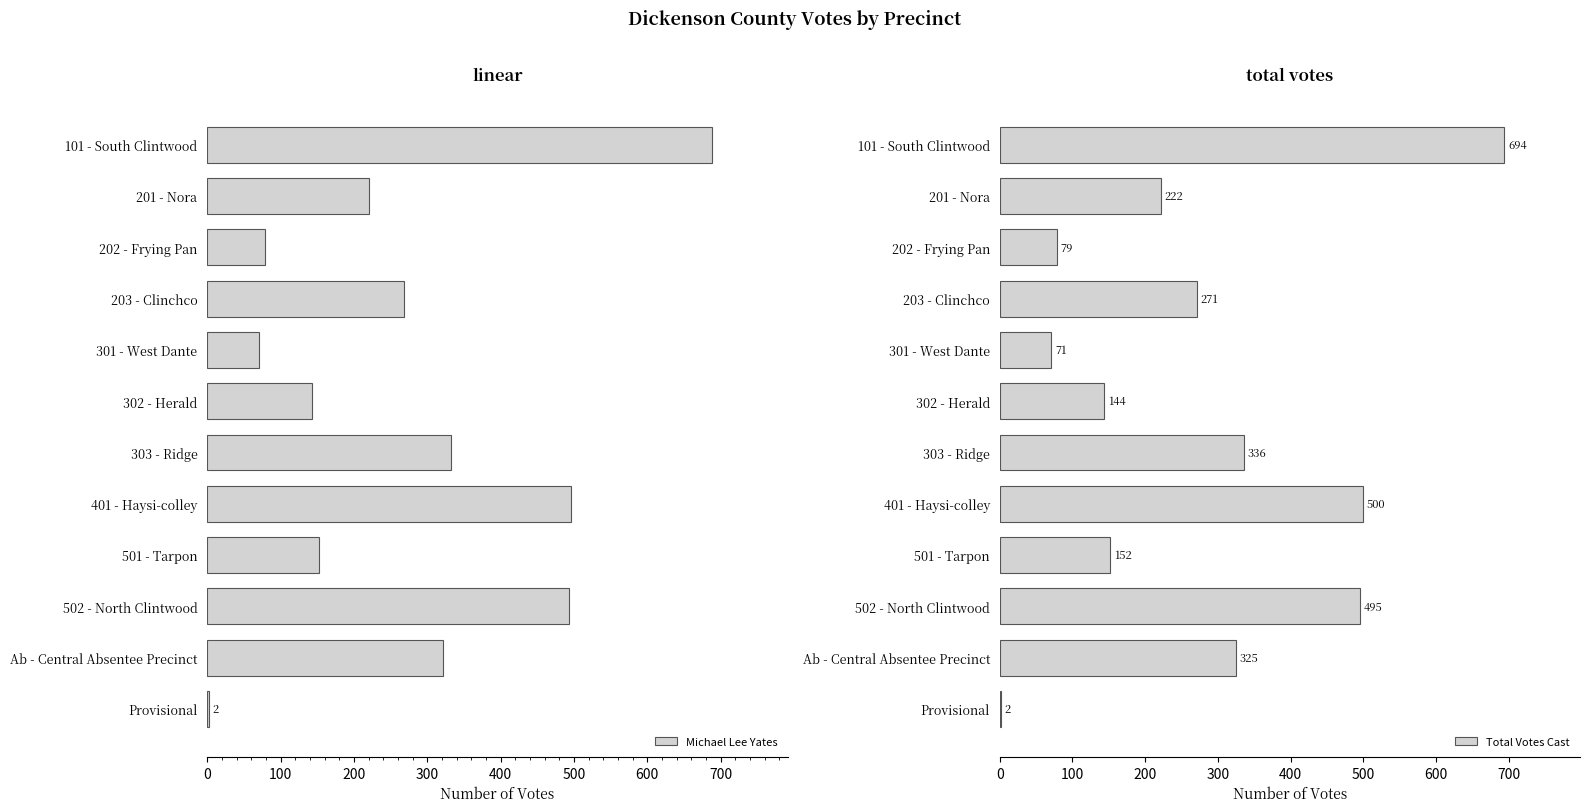

Which series has the widest spread of values?

Total Votes Cast